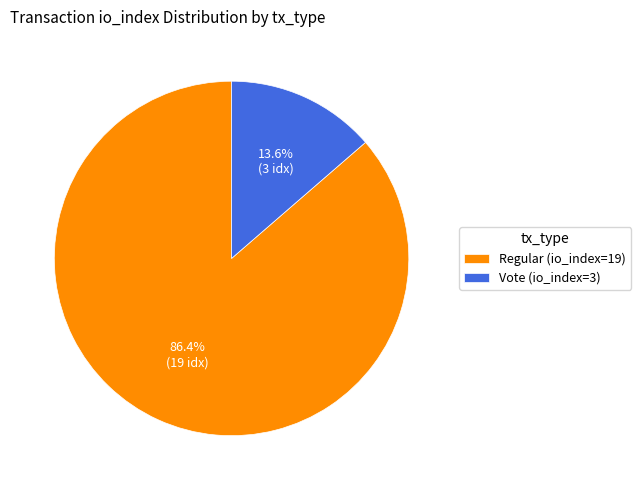

Combined, do Vote (io_index=3) and Regular (io_index=19) account for over 50%?

Yes